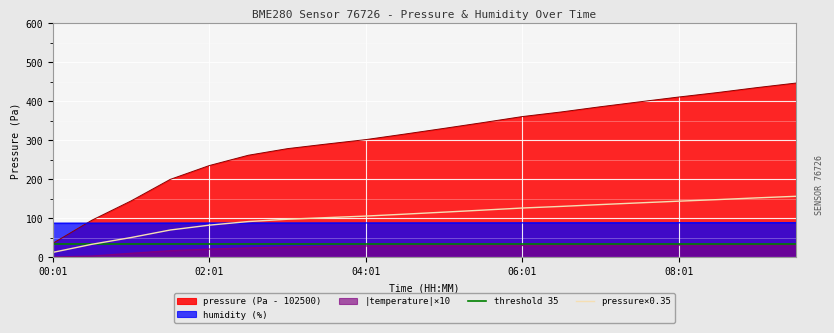

Which series has the largest range (max minus min)?

pressure (Pa - 102500)